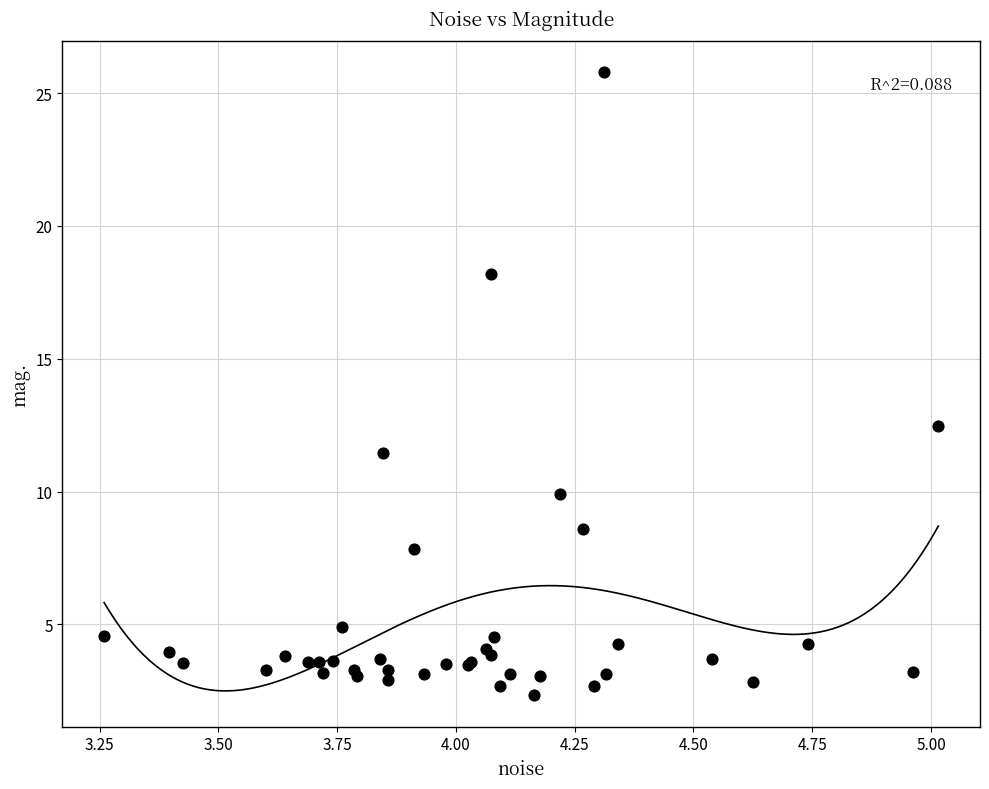

What Y value in the scatter plot is closest to 14?

12.5